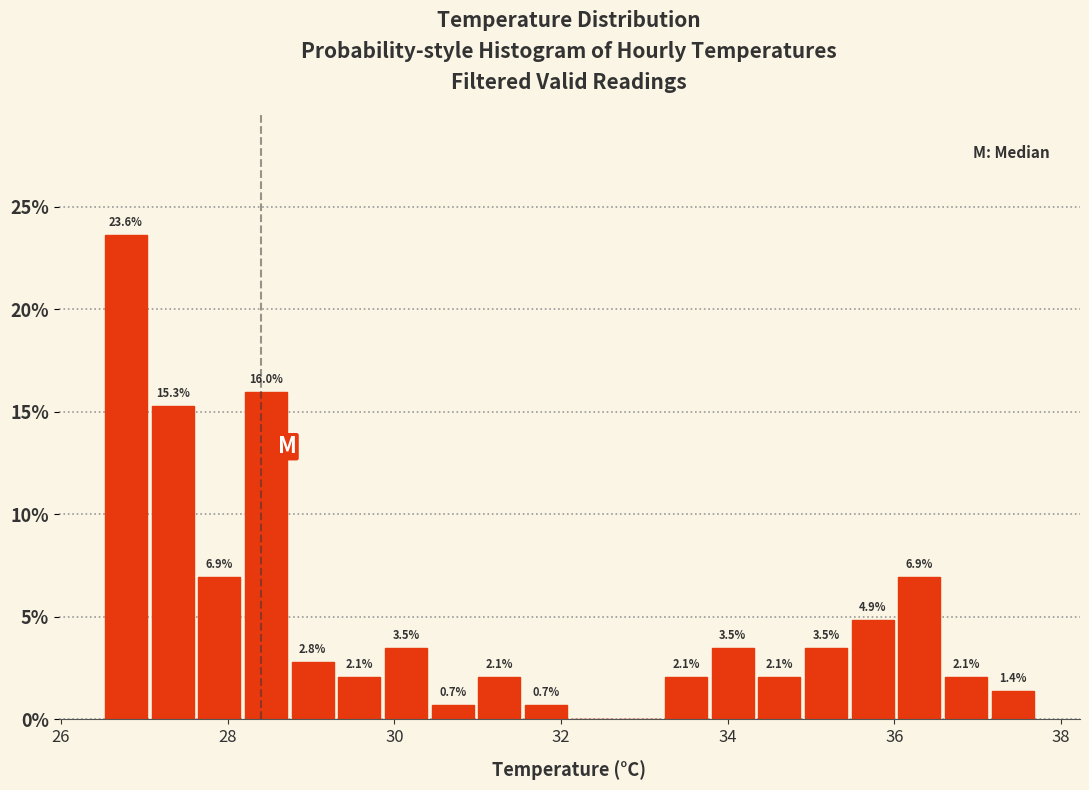

Around what value on the x-axis is the tallest bar? Give the approximate position of its centre, as read against the axis.

26.8